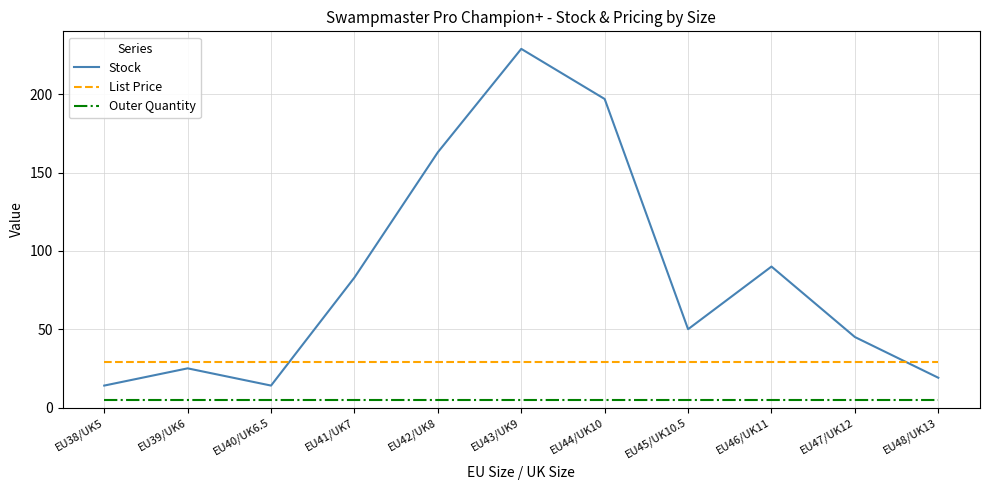

True or false: Stock and Outer Quantity cross at least once.

False